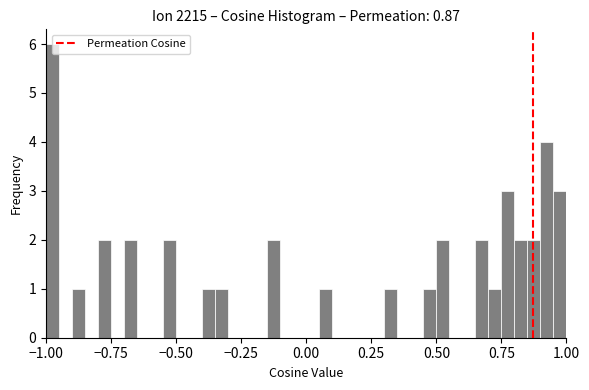

Read against the x-axis, roughly where is the centre of the tallest bar?

-0.95